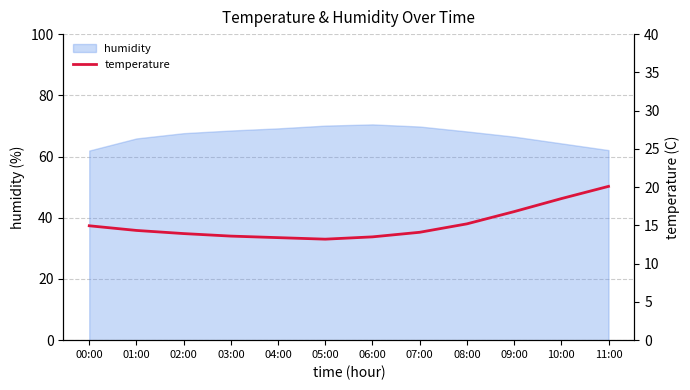

True or false: the data has more than 2 interior local peaks.

False